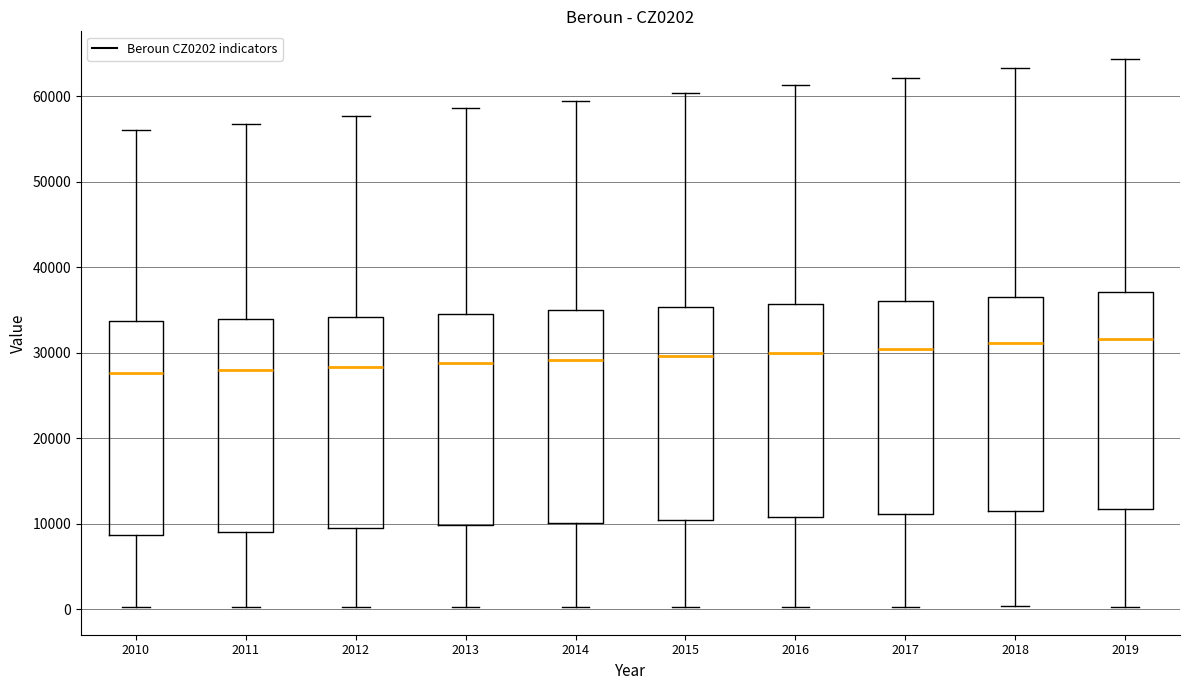

Reading left to right, transcribe this box plot: for each box, give where its median line is, the range the box spans, and where its two whiskers end, as read against the y-axis. The values are not printed on the chart, so give them approximately, as read against the axis.

2010: median 28000, box 9000 to 34000, whiskers 0 to 56000
2011: median 28000, box 9000 to 34000, whiskers 0 to 57000
2012: median 28000, box 10000 to 34000, whiskers 0 to 58000
2013: median 29000, box 10000 to 35000, whiskers 0 to 59000
2014: median 29000, box 10000 to 35000, whiskers 0 to 59000
2015: median 30000, box 10000 to 35000, whiskers 0 to 60000
2016: median 30000, box 11000 to 36000, whiskers 0 to 61000
2017: median 30000, box 11000 to 36000, whiskers 0 to 62000
2018: median 31000, box 11000 to 37000, whiskers 0 to 63000
2019: median 32000, box 12000 to 37000, whiskers 0 to 64000